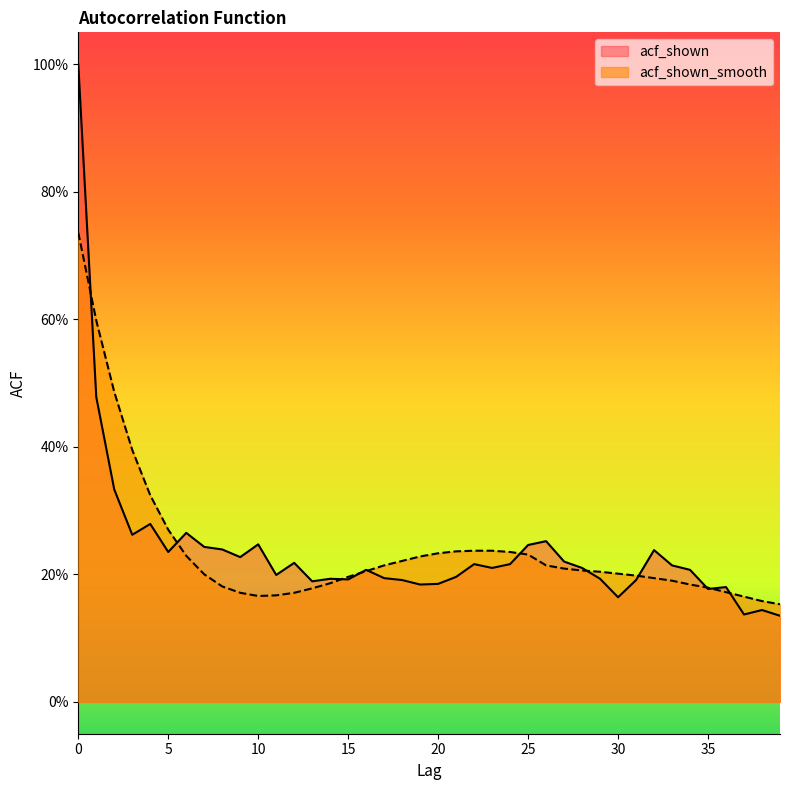

Is it true that acf_shown_smooth equals 0.2 at 28?

True